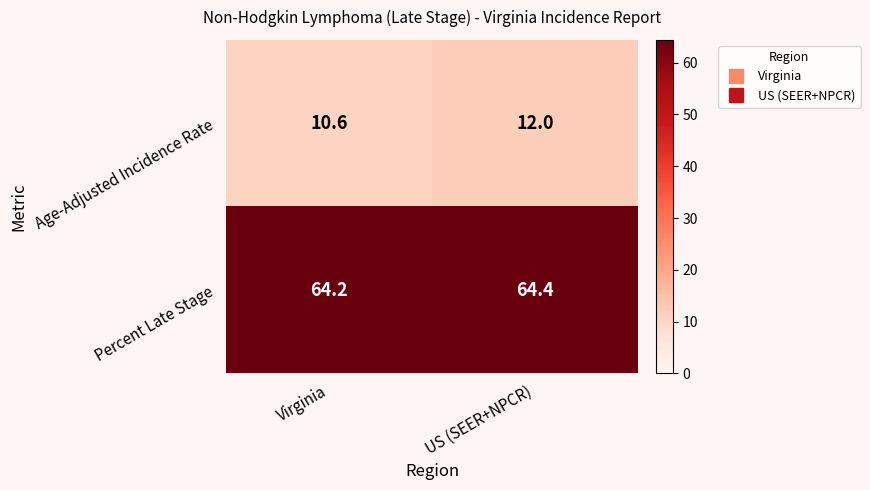

Reading left to right, transcribe all the data shown in this chart.

Age-Adjusted Incidence Rate: 10.6	12.0
Percent Late Stage: 64.2	64.4